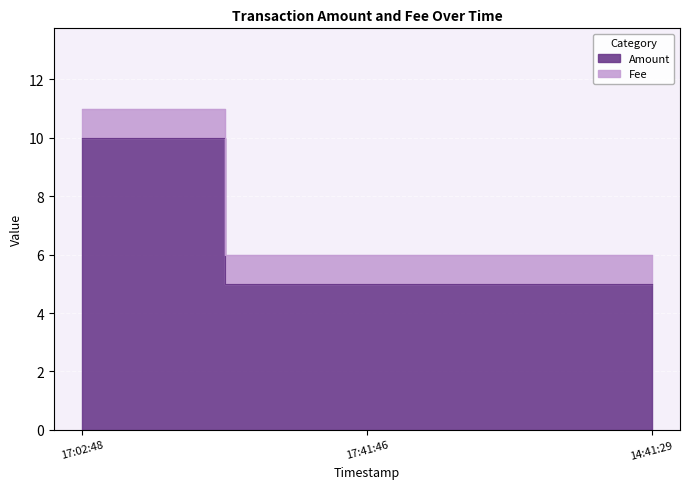

List the labels in order of value, smallest first.

17:41:46, 14:41:29, 17:02:48